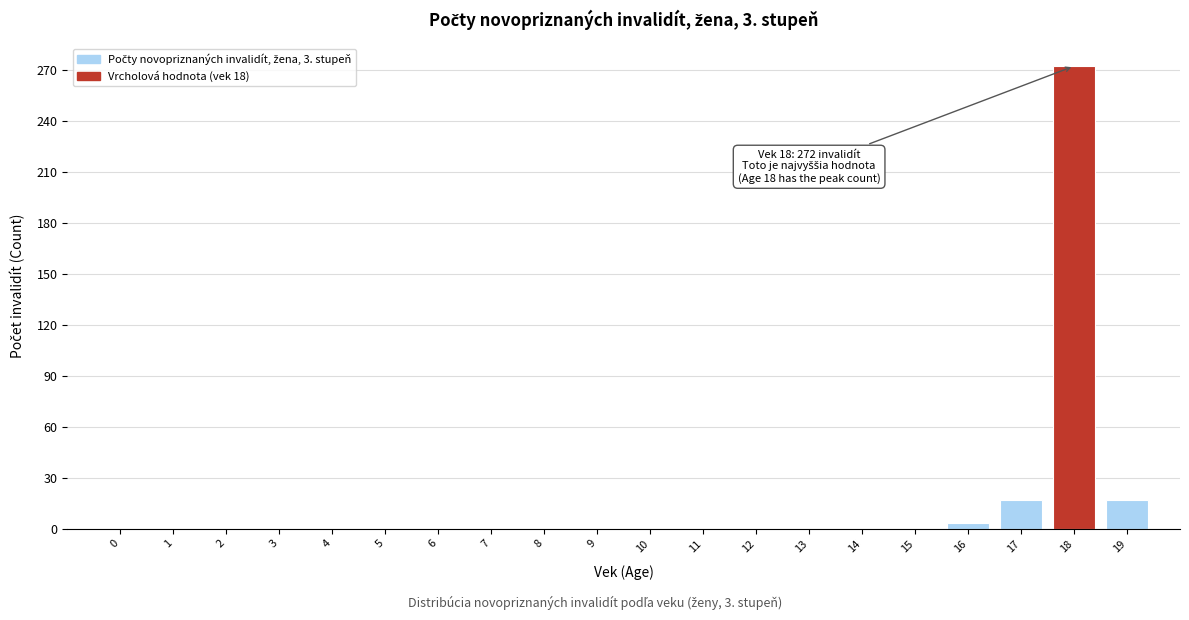

Reading left to right, what are all the values shown in this chart?

0=0	1=0	2=0	3=0	4=0	5=0	6=0	7=0	8=0	9=0	10=0	11=0	12=0	13=0	14=0	15=0	16=3	17=17	18=272	19=17